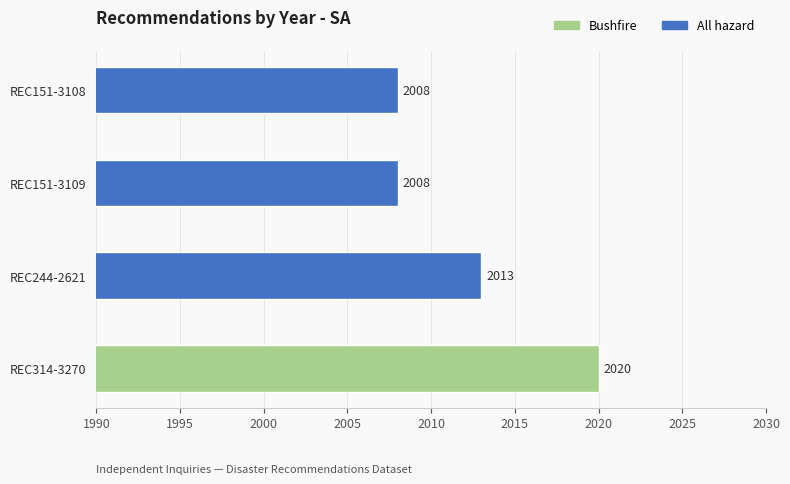

Reading bottom to top, list all the values displayed in this chart.

REC314-3270=2020	REC244-2621=2013	REC151-3109=2008	REC151-3108=2008